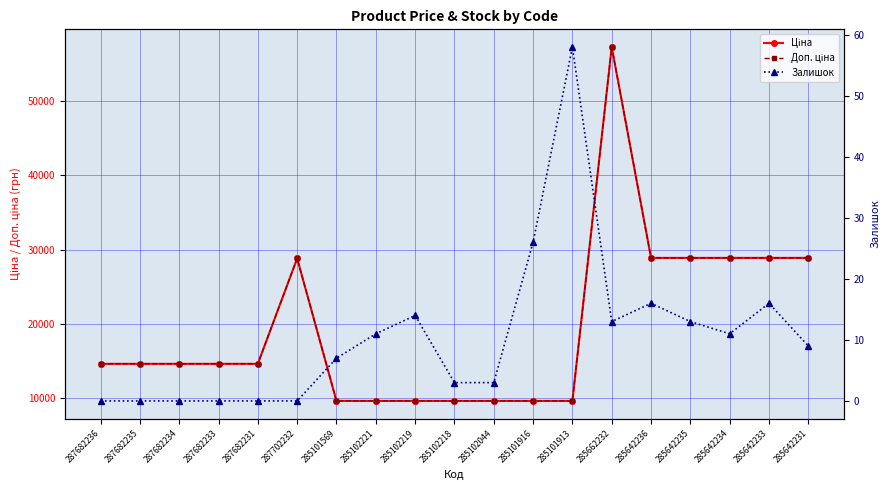

Read the Залишок value at 285642233.

16.0